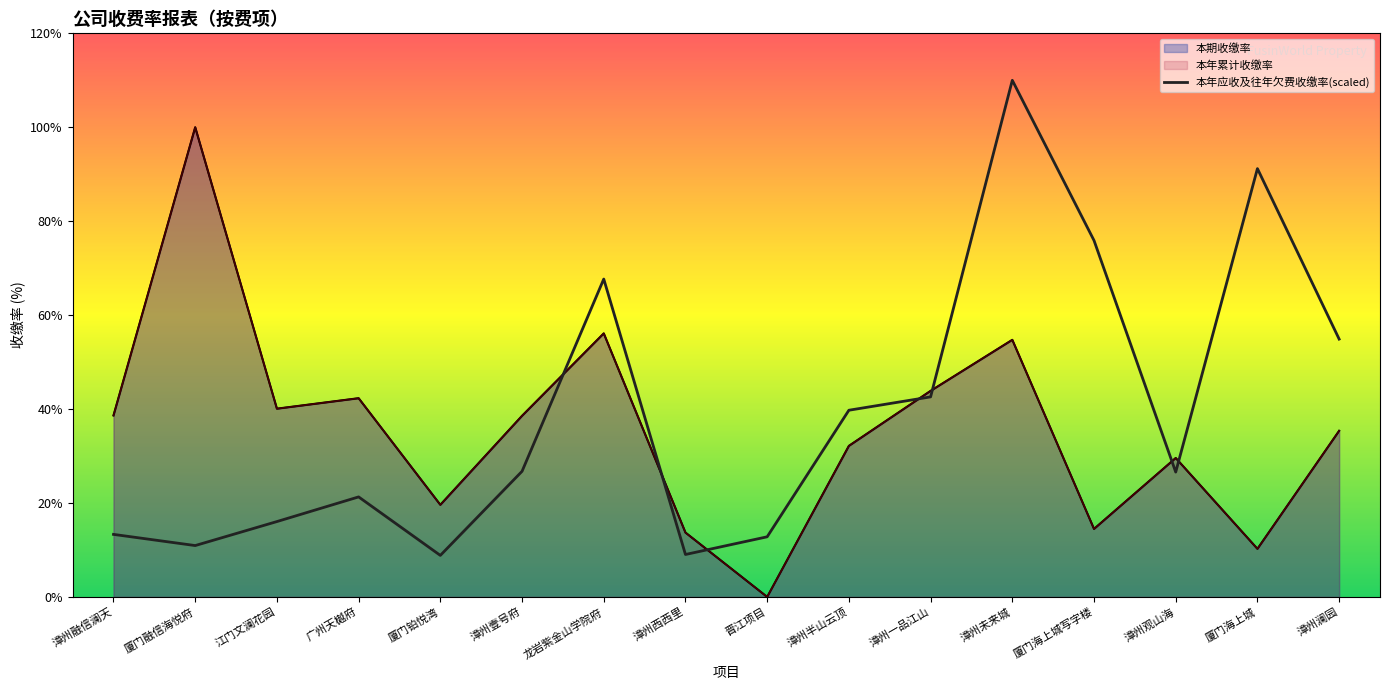

Which category has the lowest value across all series?

晋江项目